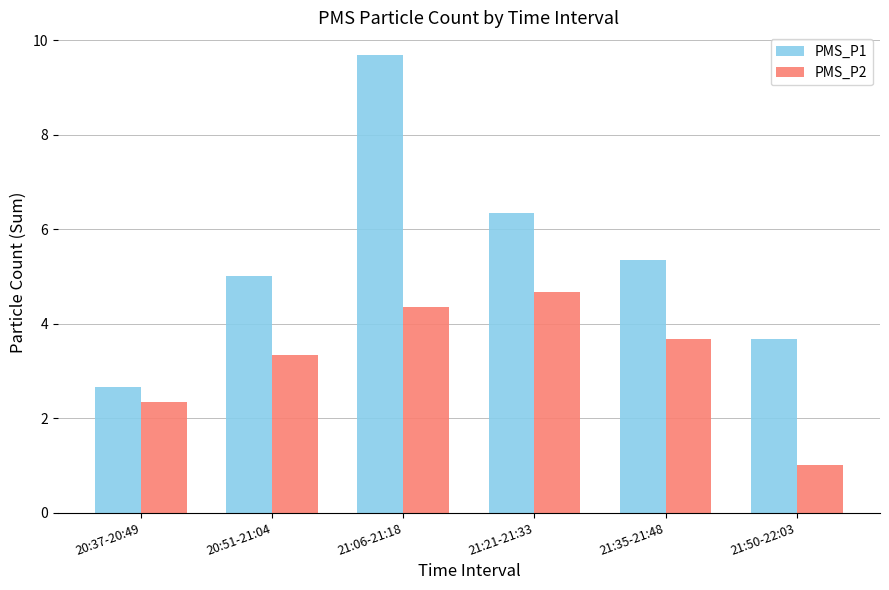

The PMS_P1 series shows 3.9 at 21:06-21:18. True or false?

False